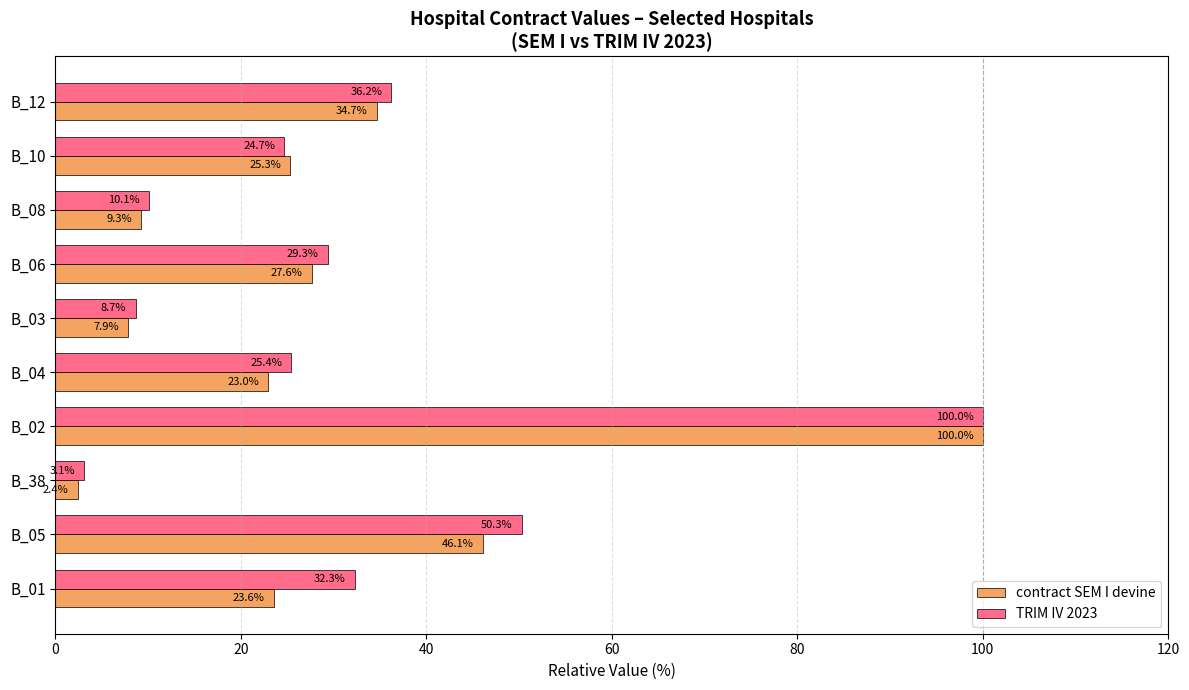

What is the sum of all TRIM IV 2023 values?

320.2